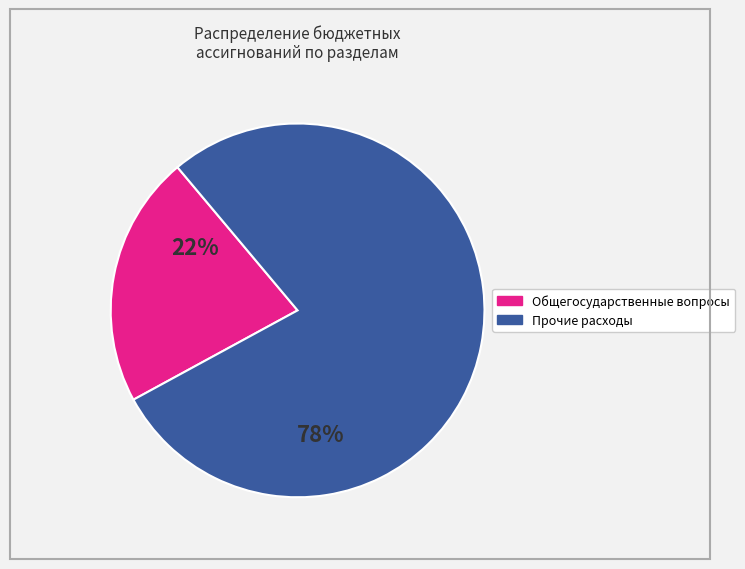

Count the number of slices in the pie.

2